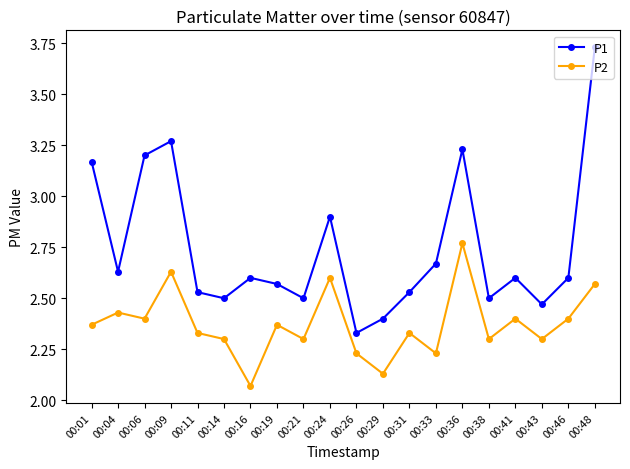

The P1 series shows 0.8 at 00:46. True or false?

False